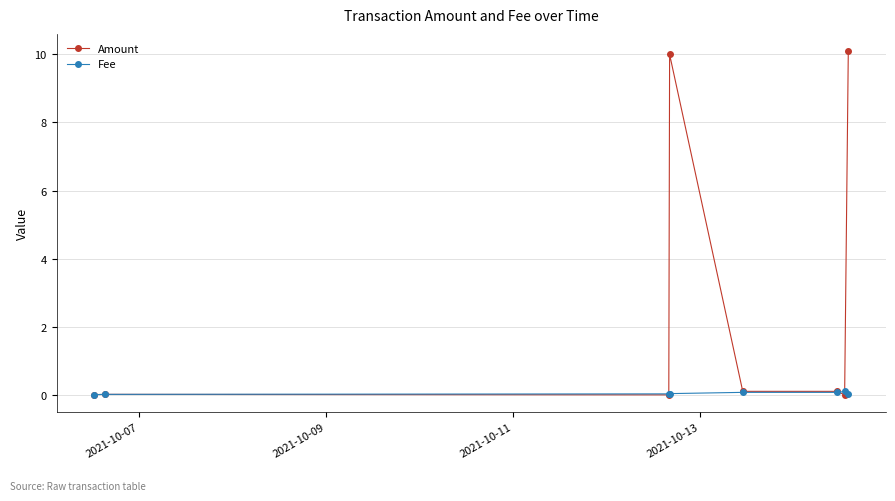

Which series has the largest range (max minus min)?

Amount